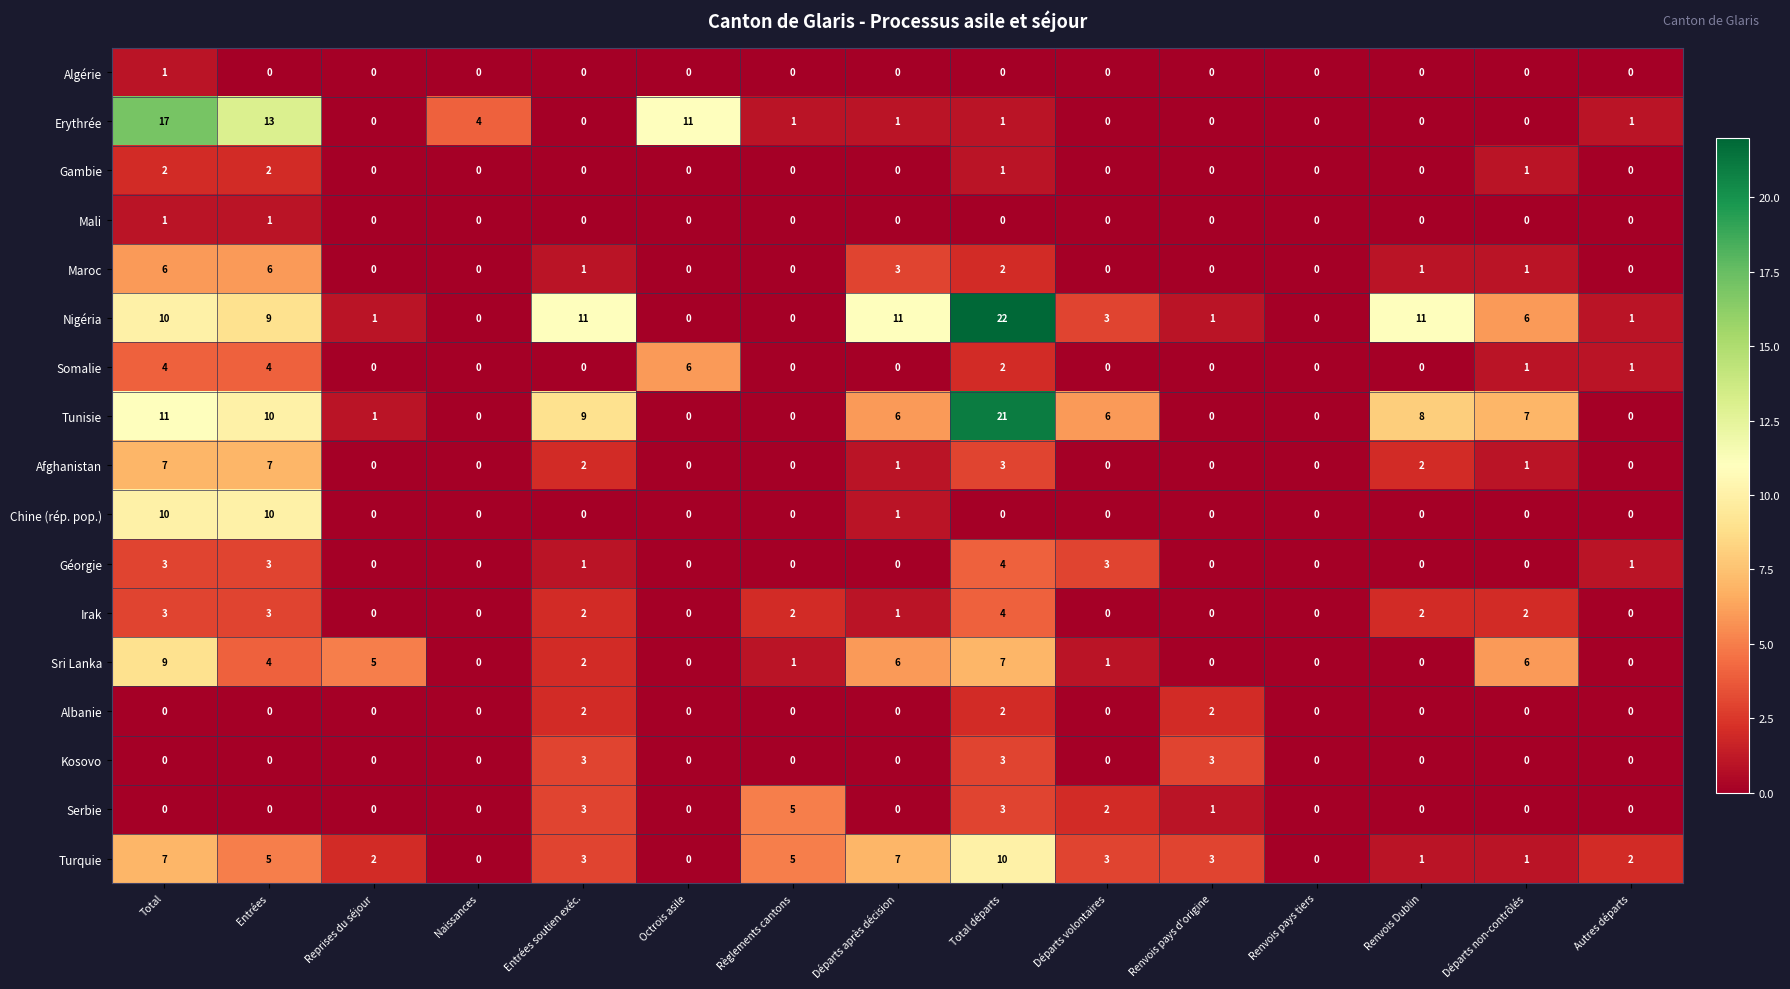

The value of Erythrée at Renvois Dublin is 0. True or false?

True